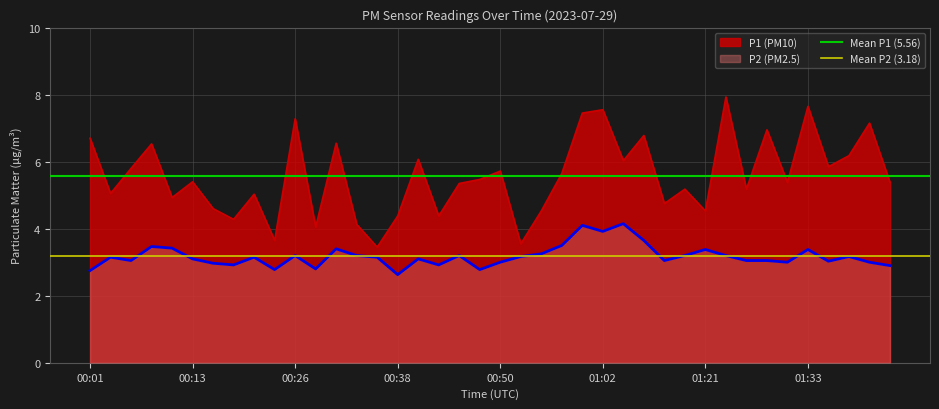

True or false: P1 (PM10) has a value of 5.4 at 00:13.

True